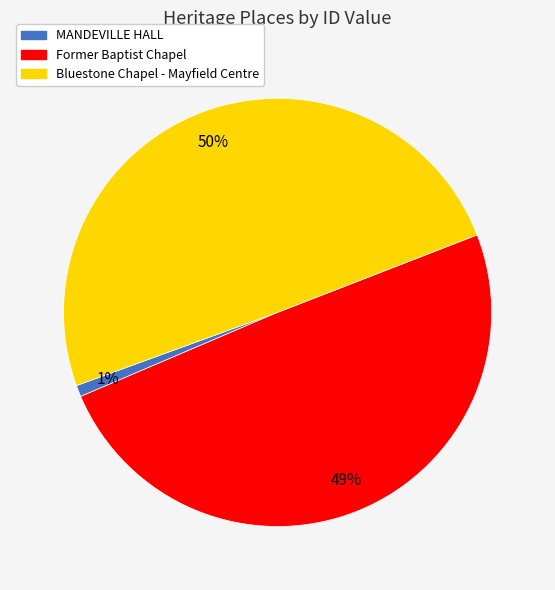

Count the number of slices in the pie.

3